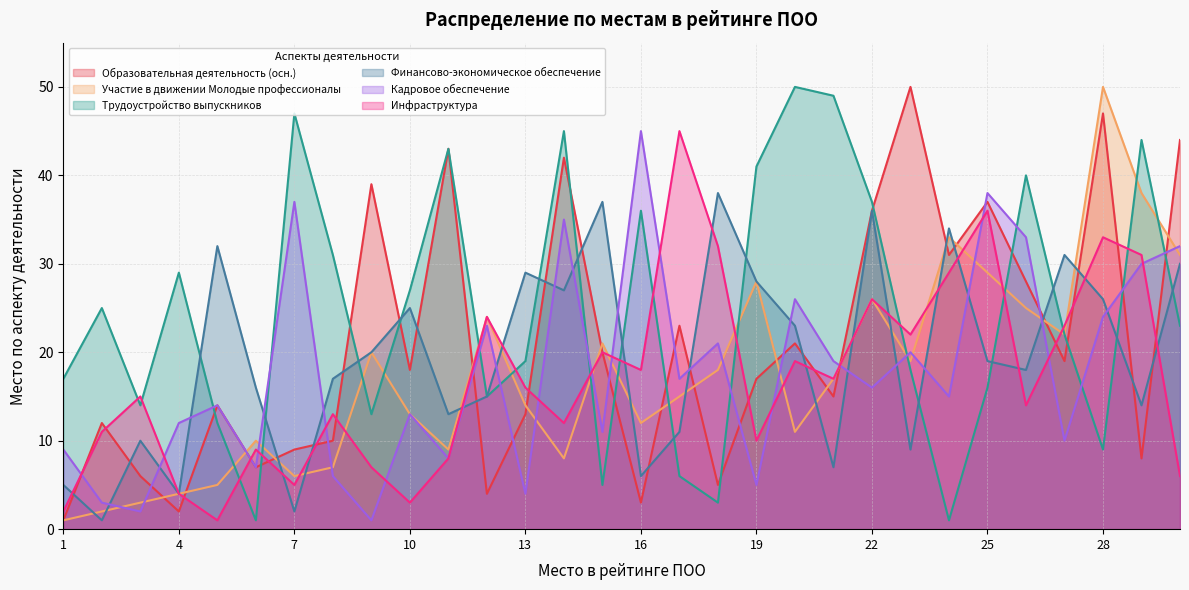

Is it true that Трудоустройство выпускников equals 27 at 26?

False